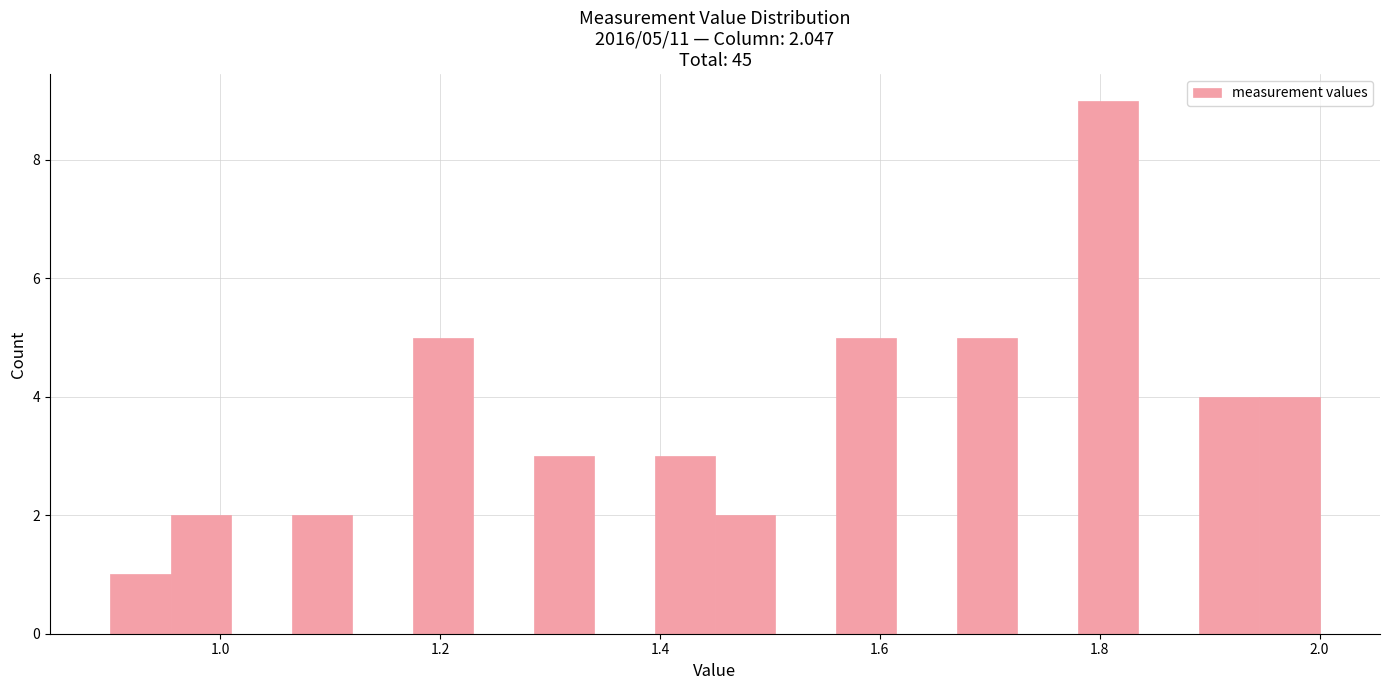

Read against the x-axis, roughly where is the centre of the tallest bar?

1.80